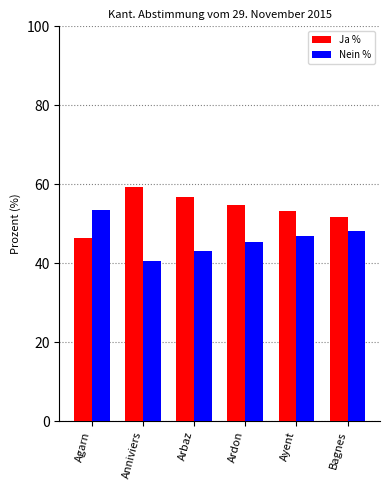

How many bars are there in each group?

2